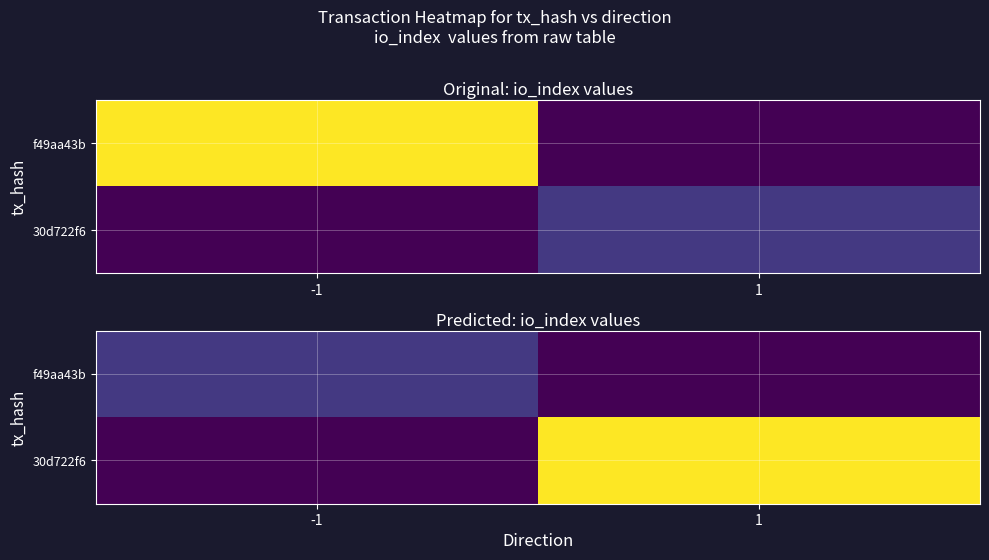

Is it true that 30d722f6 equals 0 at -1?

True